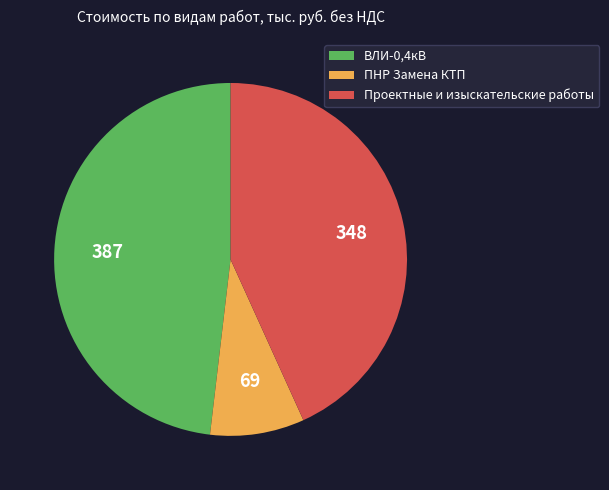

True or false: ВЛИ-0,4кВ accounts for 48% of the total.

True